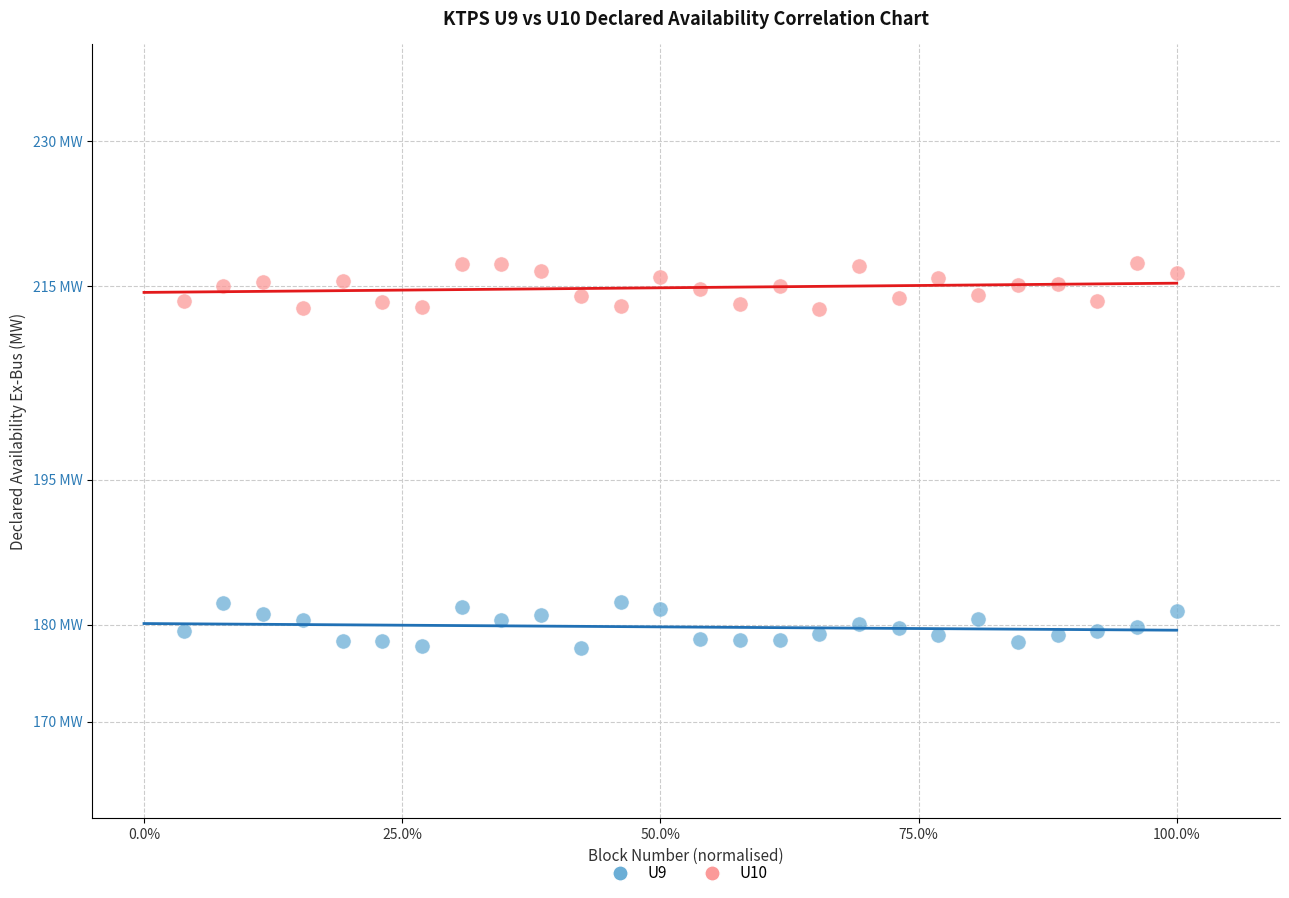

Which series contains the highest Y value?

U10